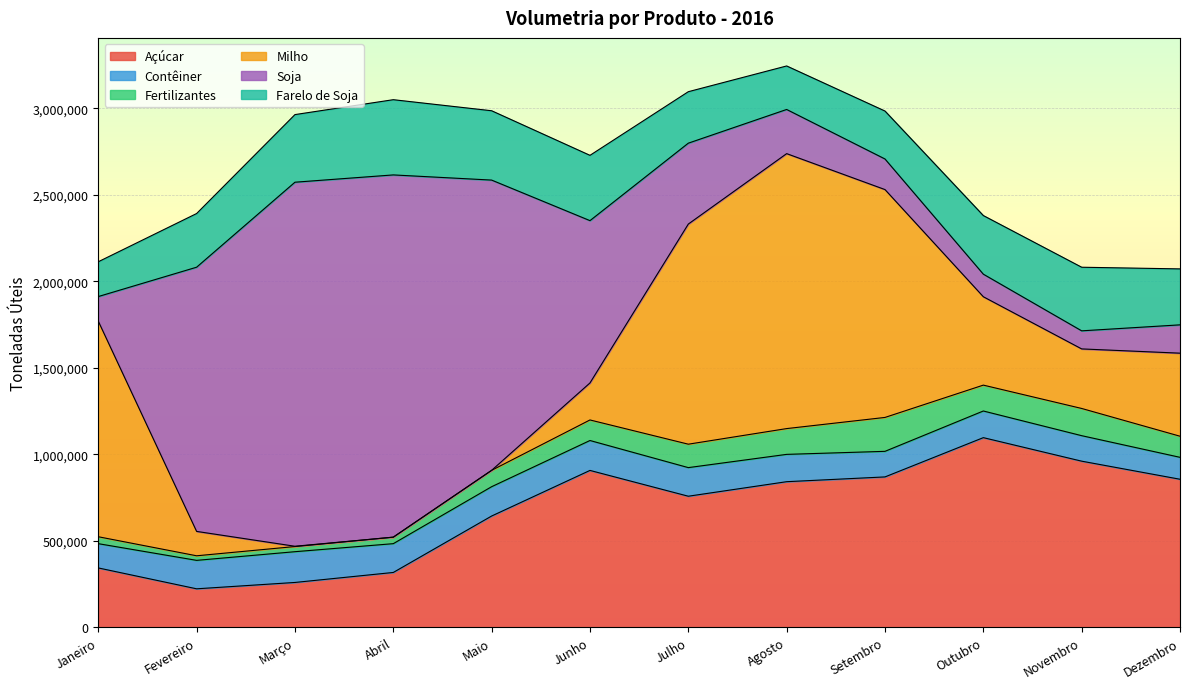

Reading left to right, what are all the values shown in this chart?

Açúcar: 343242	222585	259319	317087	643207	906712	757607	841564	869160	1096123	960168	855668
Contêiner: 140195	164418	177748	166389	169424	172846	165297	157873	147810	153987	147326	126717
Fertilizantes: 40016	26385	29764	37642	94591	118747	135369	148985	195932	149495	157230	121940
Milho: 1245723	140909	1682	0	0	213883	1271999	1588841	1316650	510670	344112	479886
Soja: 142225	1526682	2103585	2093133	1677153	937865	467438	255206	176779	130487	104449	163678
Farelo de Soja: 201066	310159	390723	434669	400653	377341	297404	251399	277005	338686	367552	323335